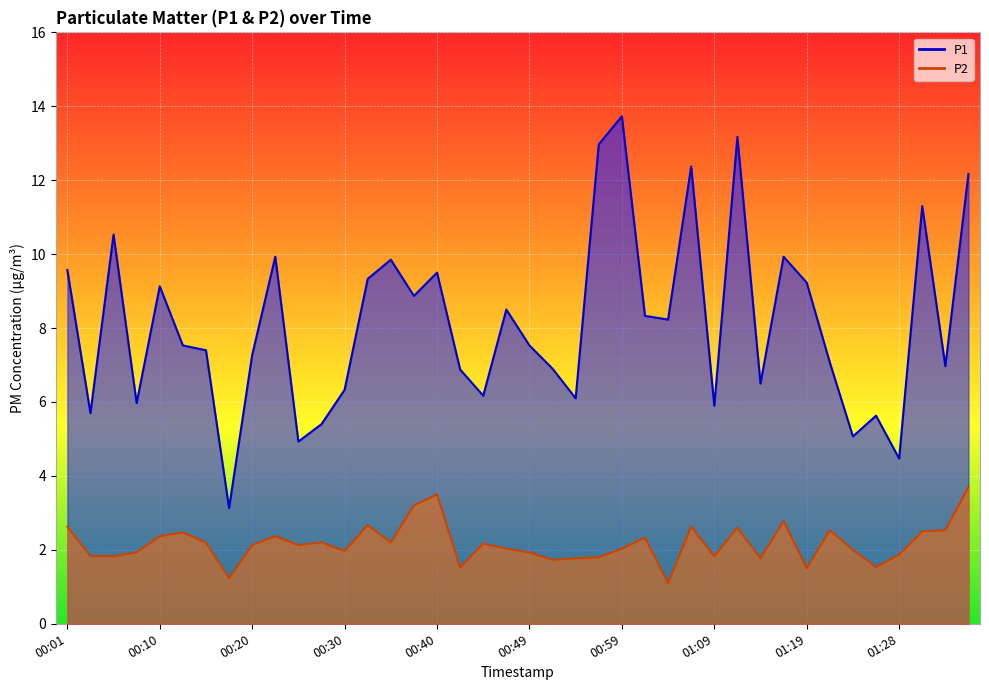

Which series has the widest spread of values?

P1